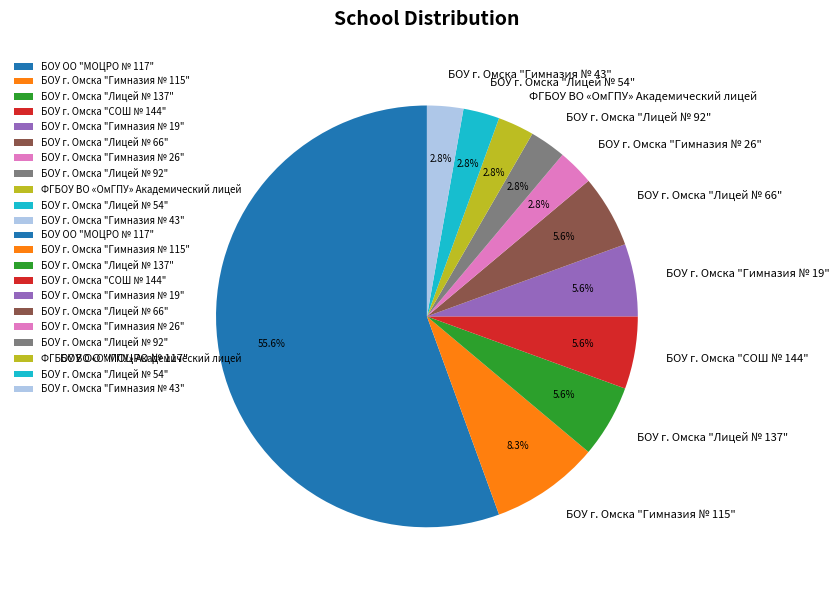

What percentage is NOT represented by БОУ г. Омска "Лицей № 137"?

94.4%